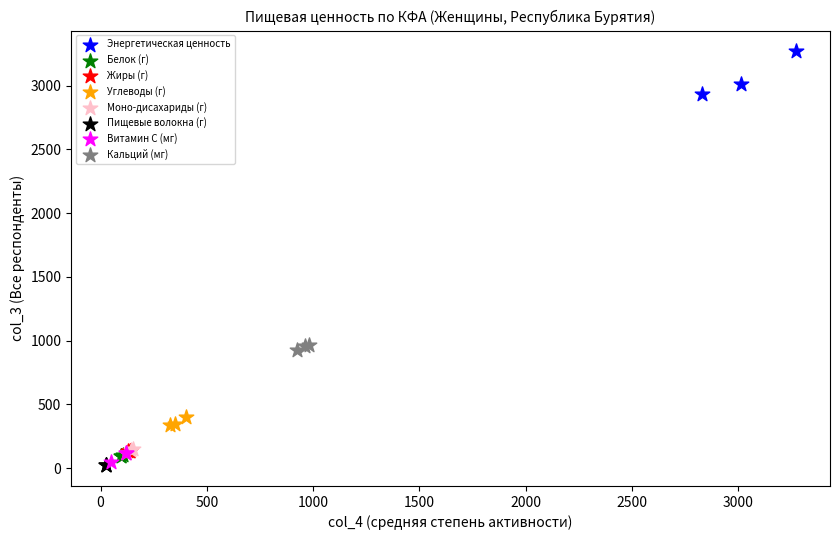

Which series contains the highest Y value?

Энергетическая ценность